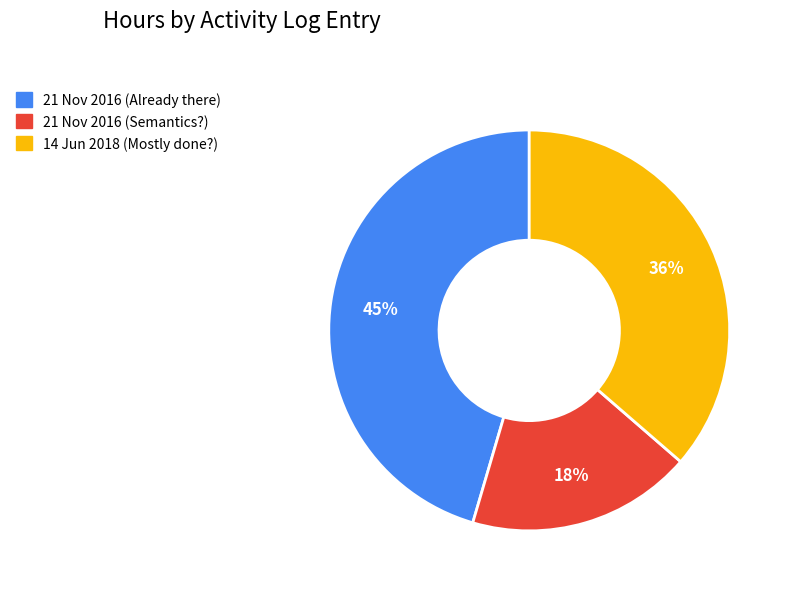

Rank the categories by value from lowest to highest.

21 Nov 2016 (Semantics?), 14 Jun 2018 (Mostly done?), 21 Nov 2016 (Already there)